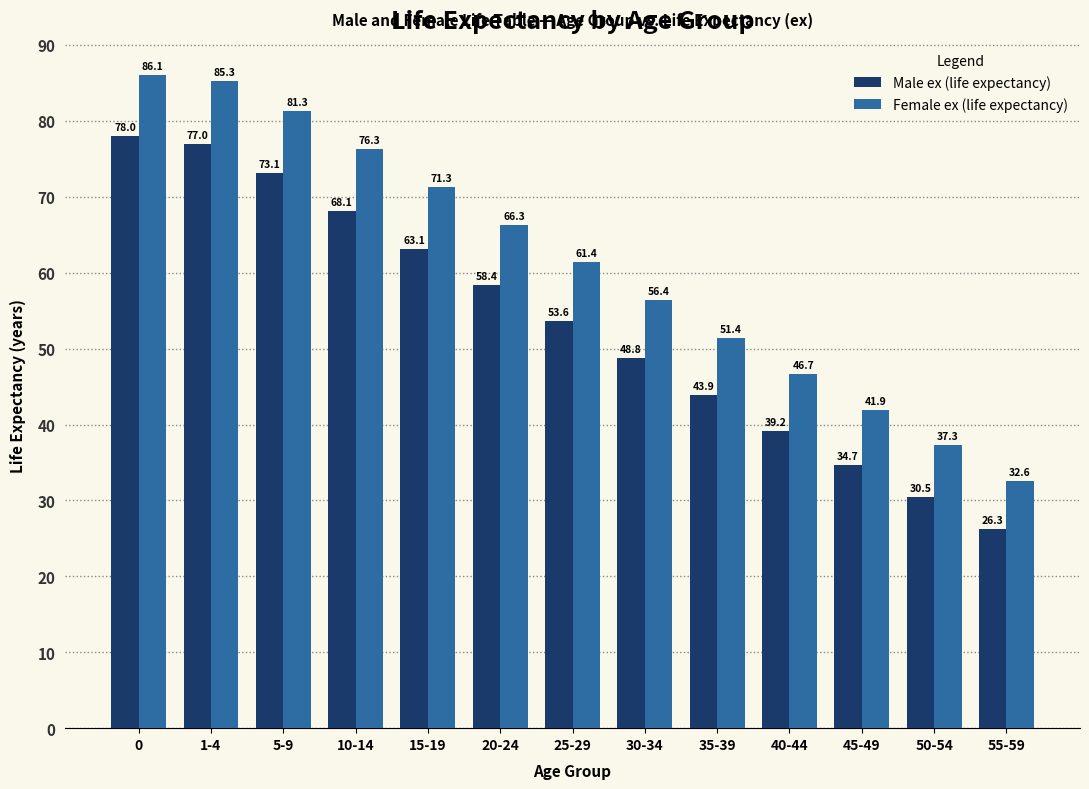

Reading left to right, list all the values displayed in this chart.

Male ex (life expectancy): 78.0	77.0	73.1	68.1	63.1	58.4	53.6	48.8	43.9	39.2	34.7	30.5	26.3
Female ex (life expectancy): 86.1	85.3	81.3	76.3	71.3	66.3	61.4	56.4	51.4	46.7	41.9	37.3	32.6